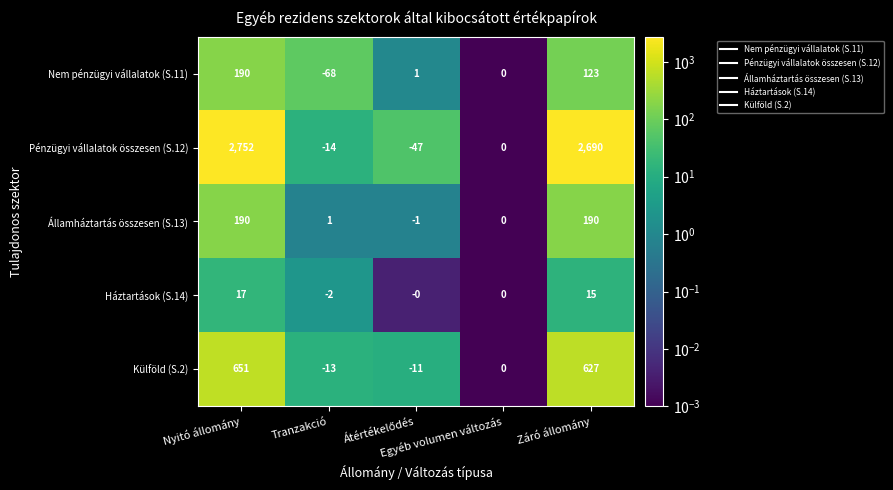

What is the spread (max minus min) of values at Nyitó állomány?

2735